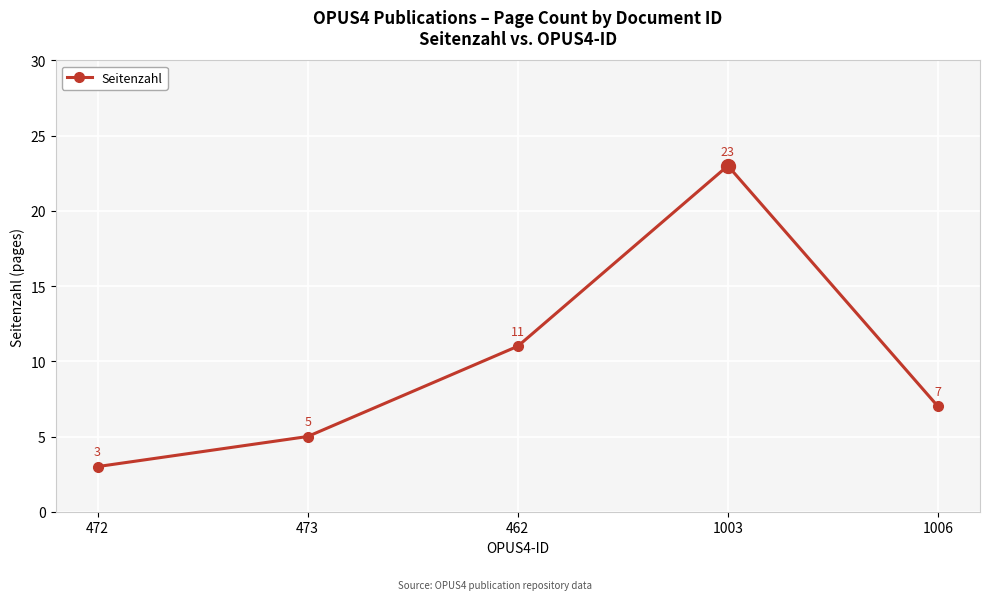

What is the change in value from 473 to 1006?

+2